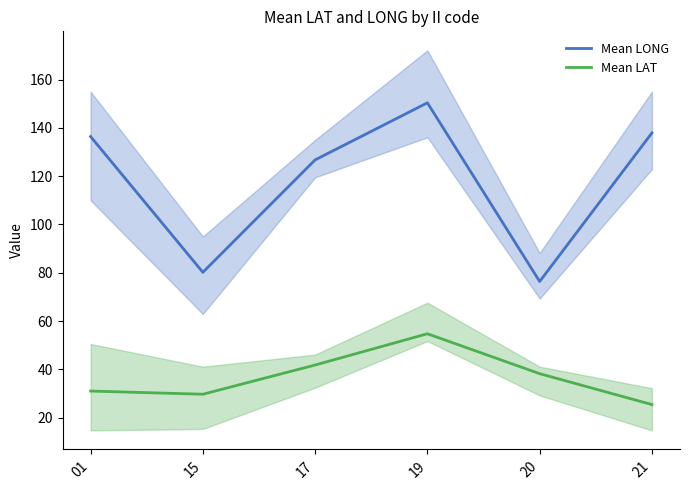

Reading right to left, list all the values displayed in this chart.

Mean LONG: 137.9	76.4	150.4	126.7	80.2	136.4
Mean LAT: 25.4	38.2	54.7	41.8	29.7	31.0